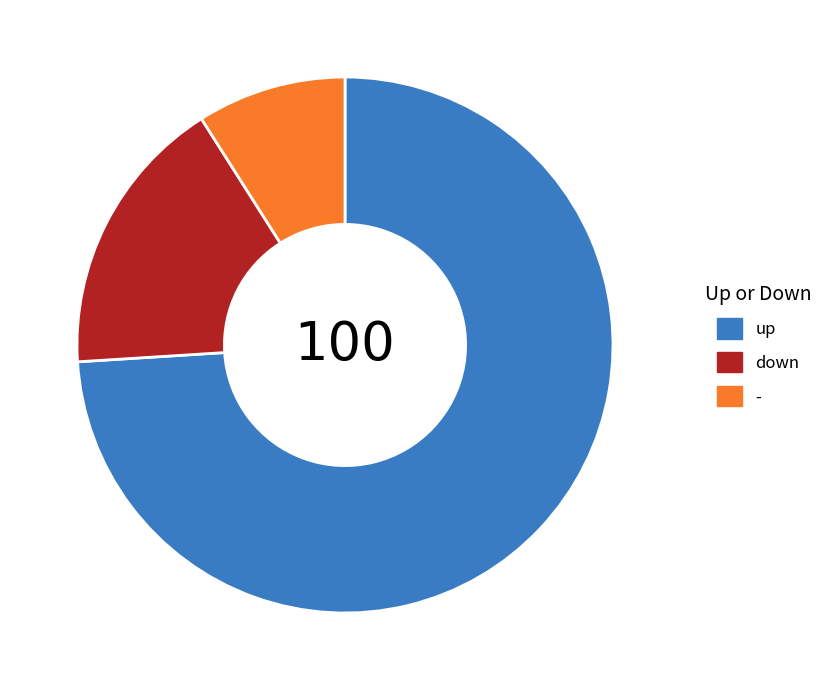

How many segments does this pie chart have?

3